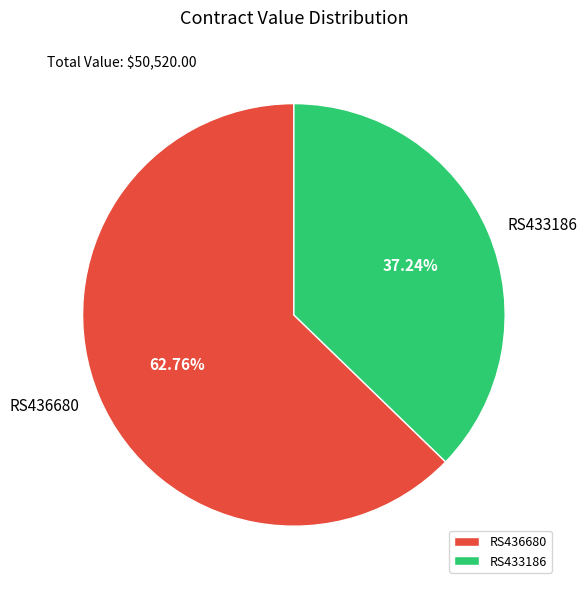

The RS433186 slice represents 42% of the pie. True or false?

False